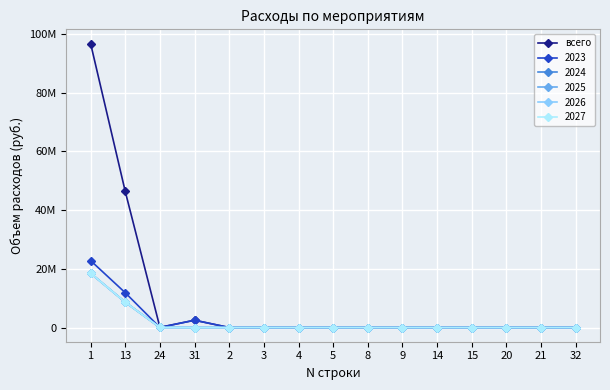

Which has a higher value, 32 or 4?

32